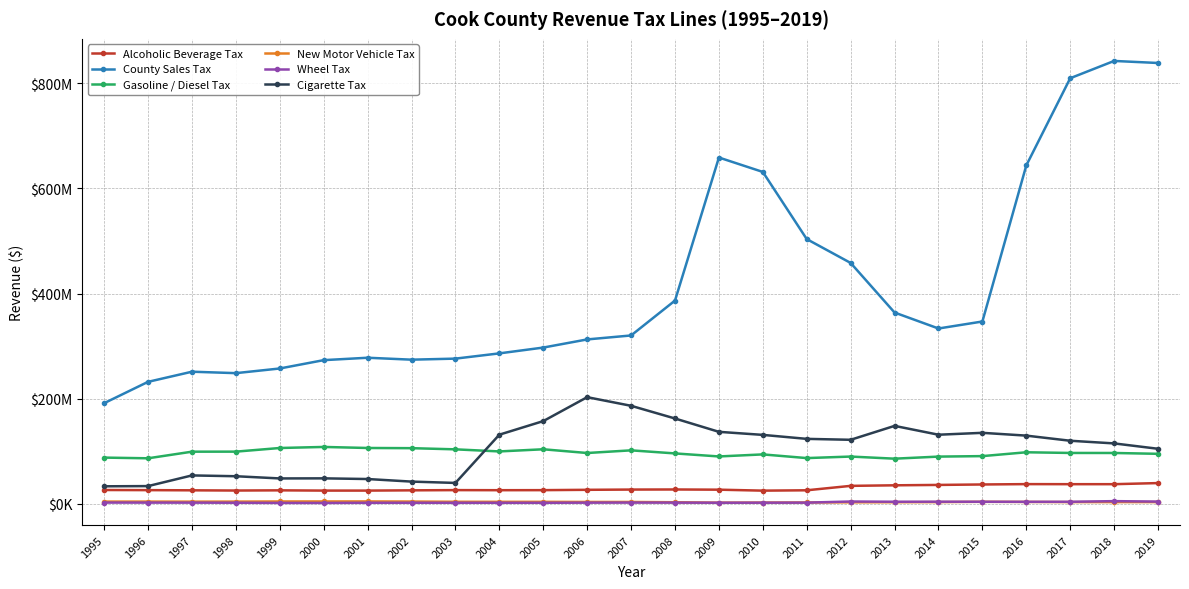

What is the sum of all Gasoline / Diesel Tax values?

2410898774